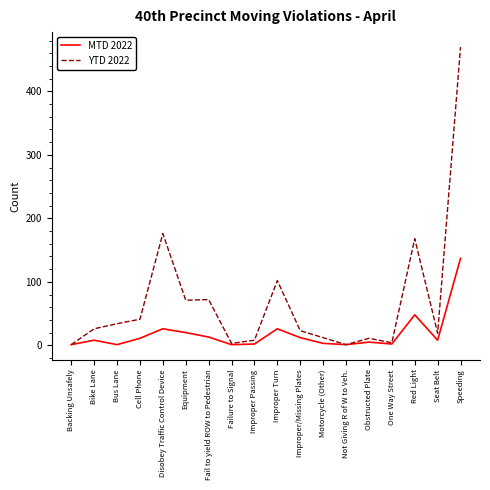

What is the minimum value for MTD 2022?

1